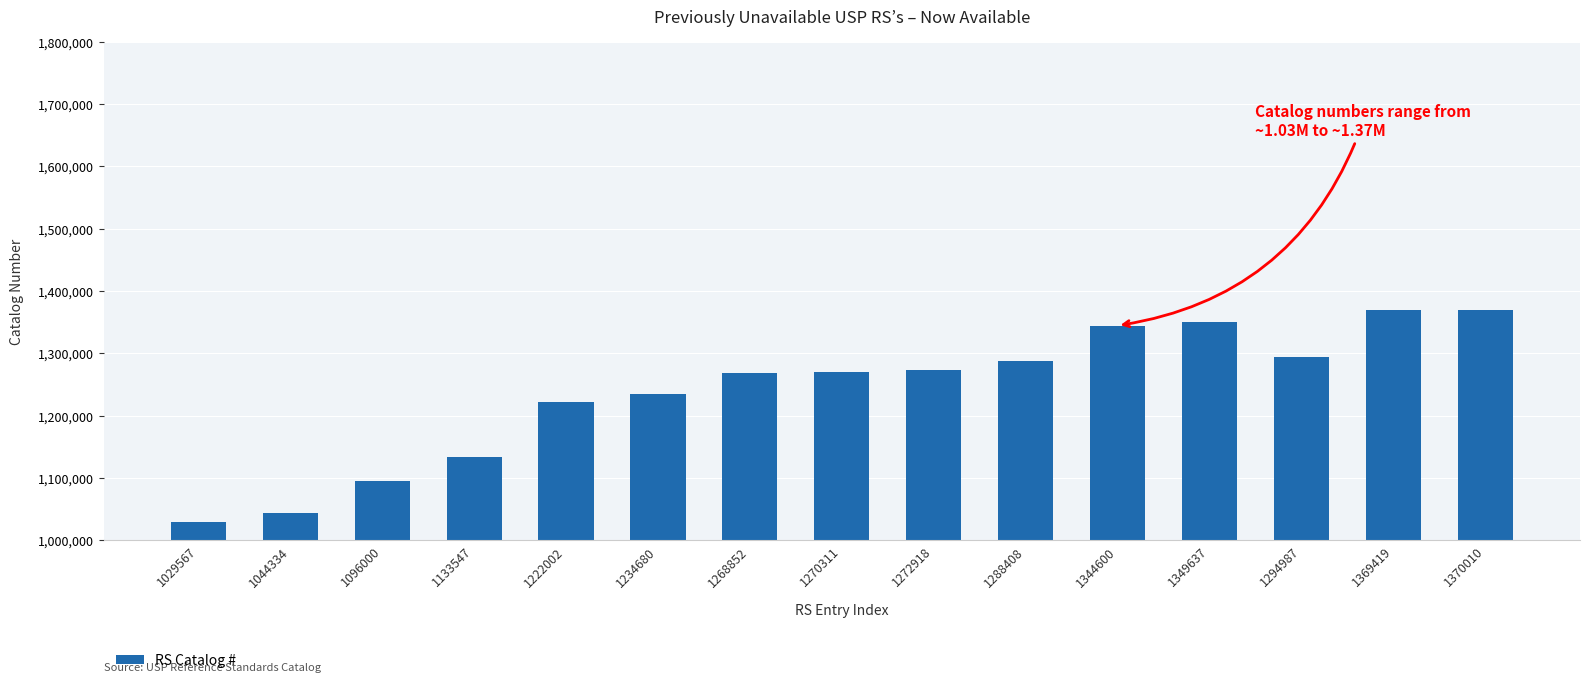

Count the number of data series in this chart.

1